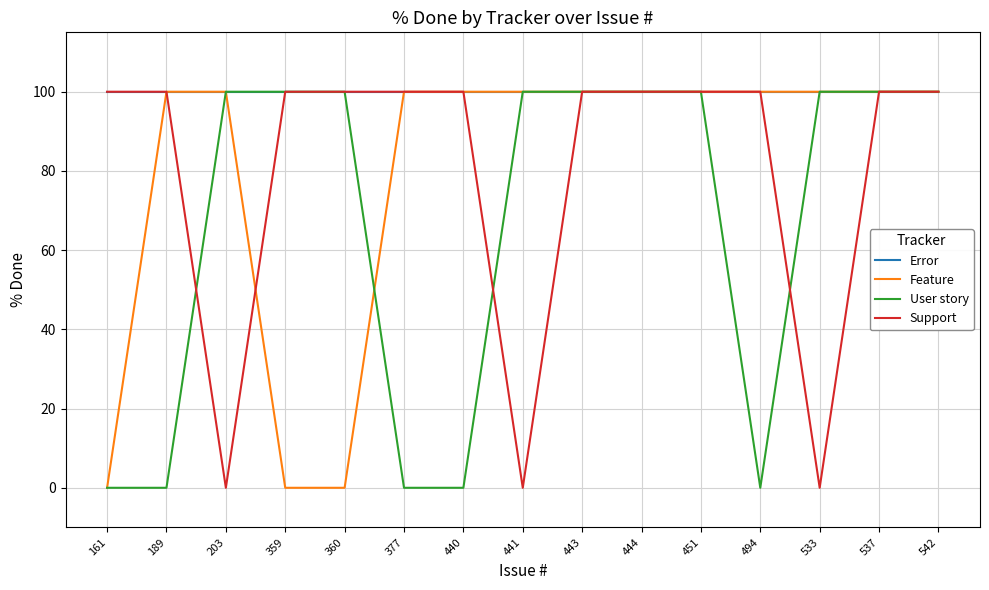

Between 203 and 444, which series saw the biggest shift?

Support